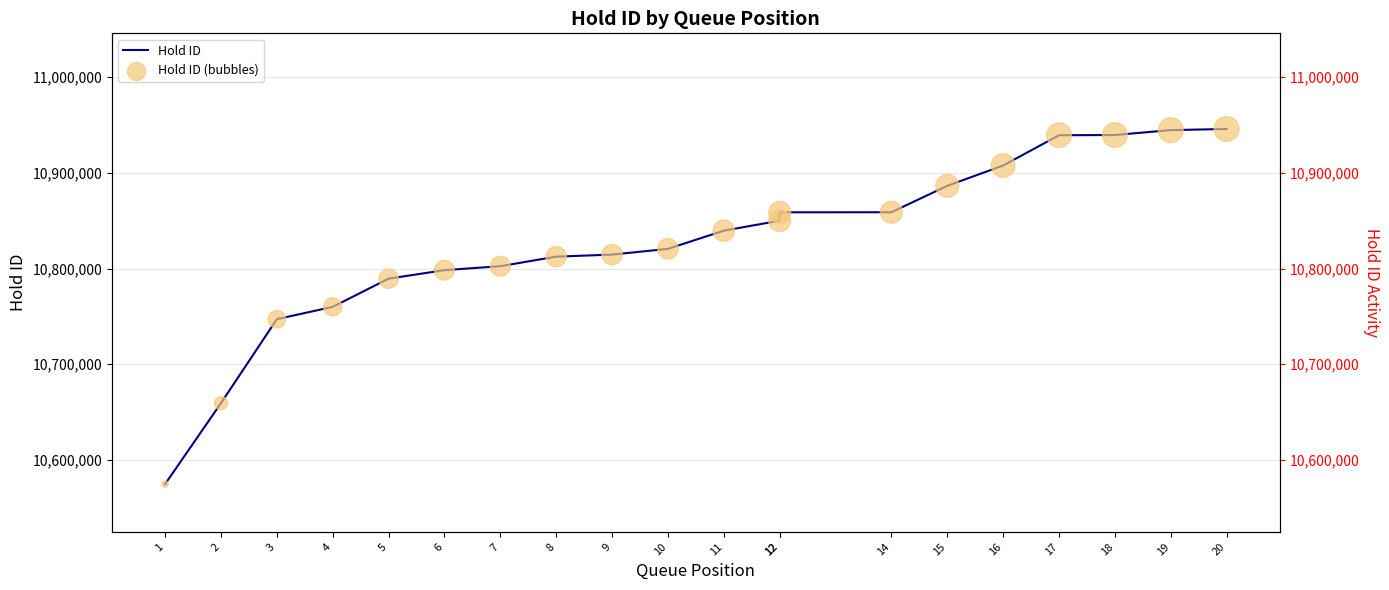

At how many categories does at least one series exceed 10778783?

16